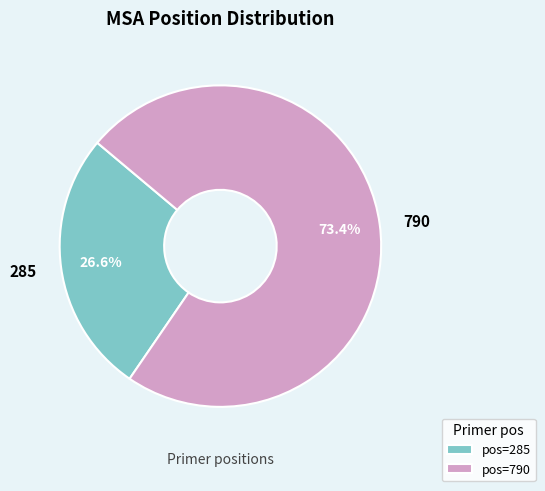

Is it true that 285 is 27% of the pie?

True